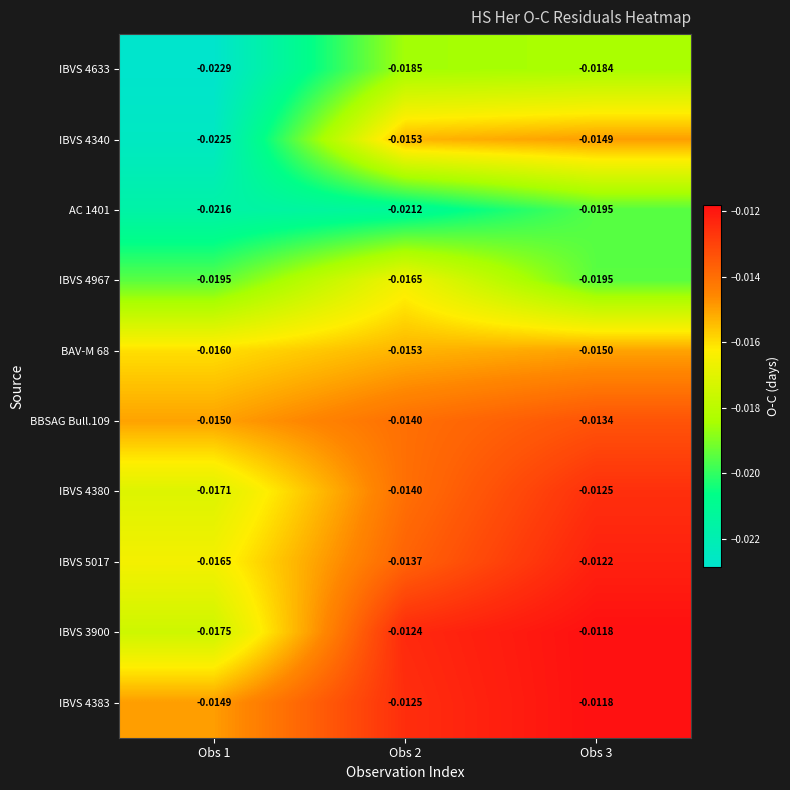

Is the value of BBSAG Bull.109 at Obs 2 greater than the value of BAV-M 68 at Obs 3?

Yes